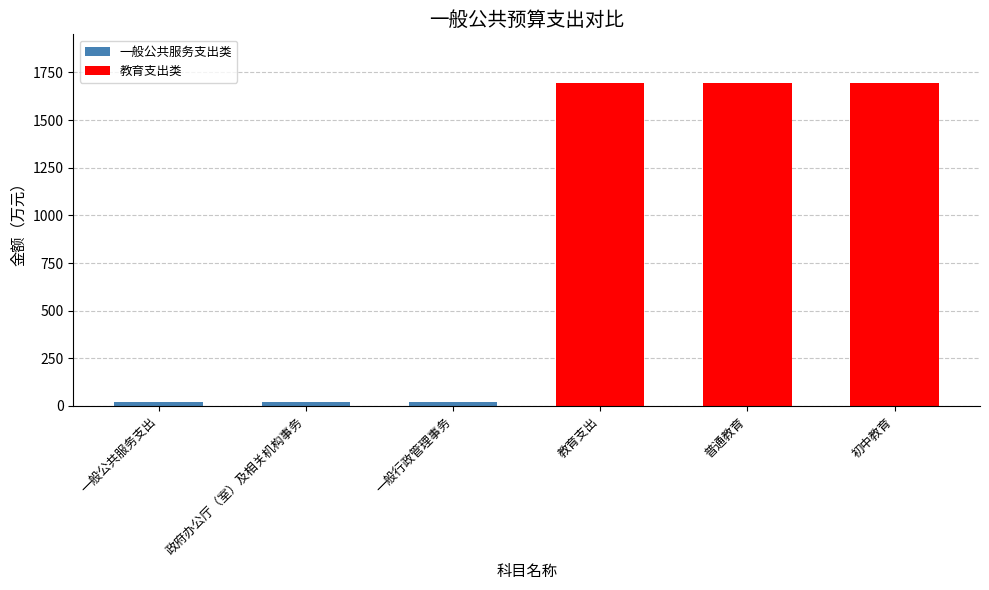

Approximately how many times larger is the value at 教育支出 compared to 初中教育?

1.0